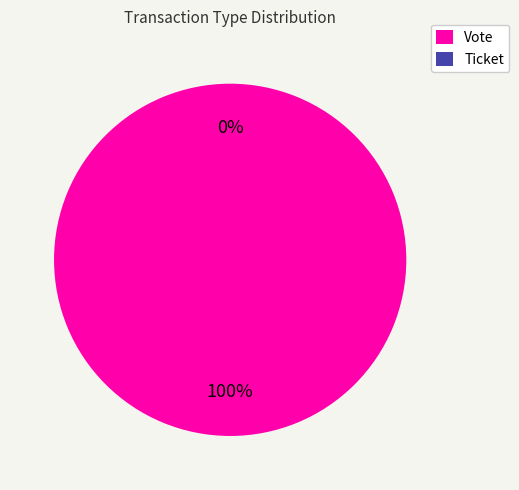

To the nearest percent, what portion does Vote represent?

100%